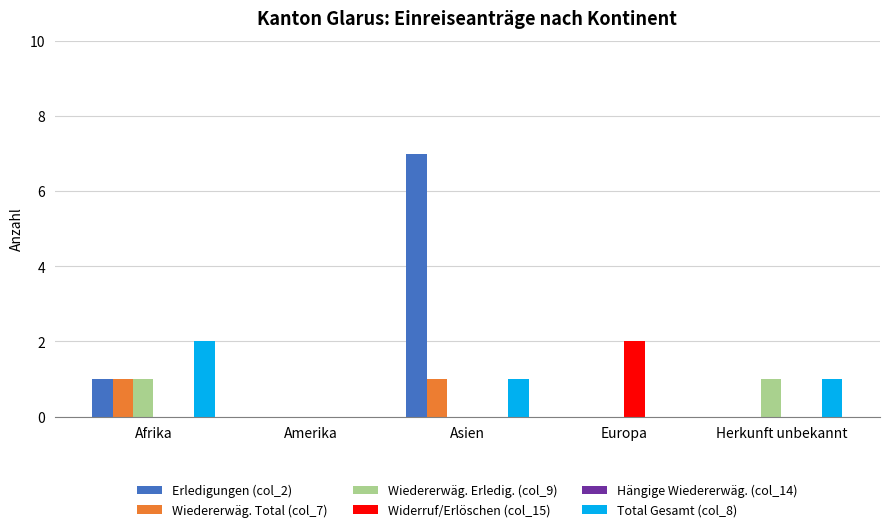

Reading left to right, extract all data points from this chart.

Erledigungen (col_2): Afrika=1	Amerika=0	Asien=7	Europa=0	Herkunft unbekannt=0
Wiedererwäg. Total (col_7): Afrika=1	Amerika=0	Asien=1	Europa=0	Herkunft unbekannt=0
Wiedererwäg. Erledig. (col_9): Afrika=1	Amerika=0	Asien=0	Europa=0	Herkunft unbekannt=1
Widerruf/Erlöschen (col_15): Afrika=0	Amerika=0	Asien=0	Europa=2	Herkunft unbekannt=0
Total Gesamt (col_8): Afrika=2	Amerika=0	Asien=1	Europa=0	Herkunft unbekannt=1